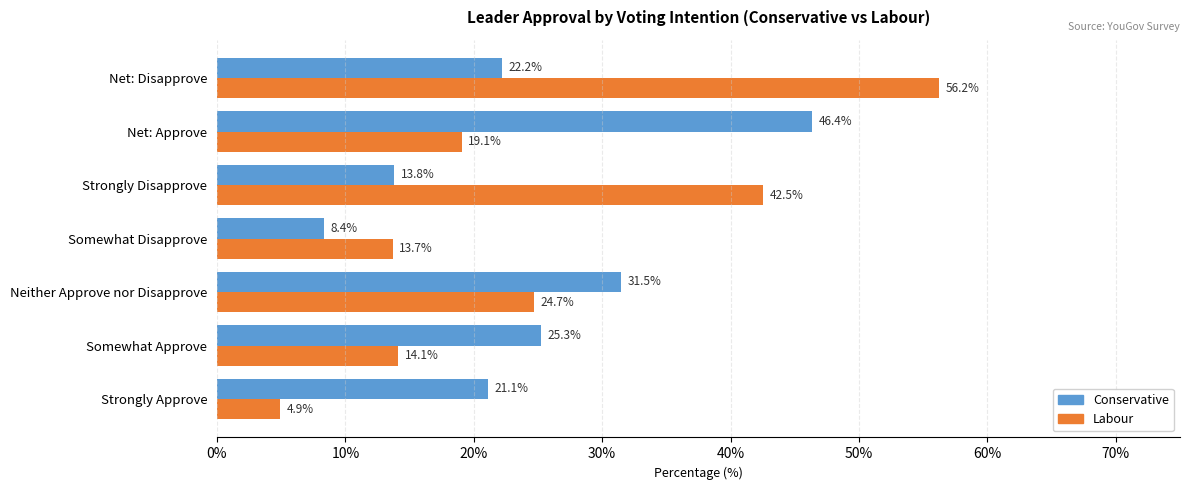

The value of Conservative at Strongly Disapprove is 13.8. True or false?

True